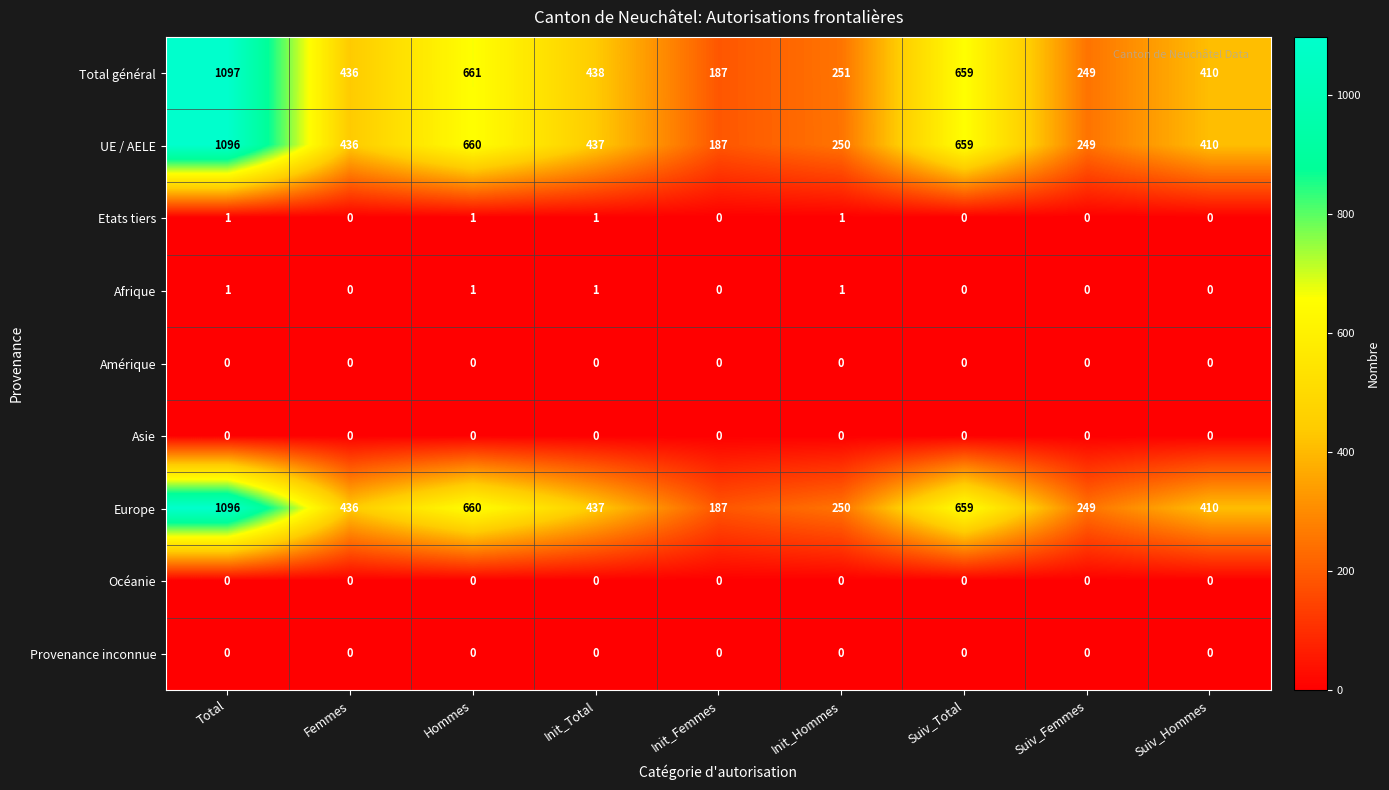

True or false: UE / AELE has a value of 107 at Init_Hommes.

False